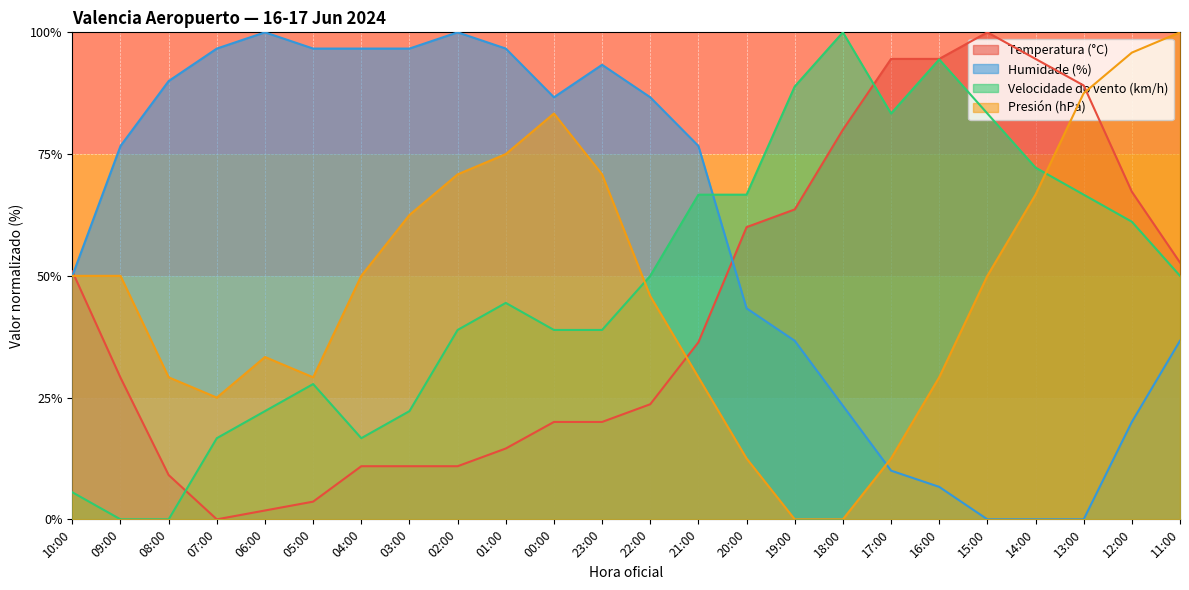

How many lines are shown in the chart?

4